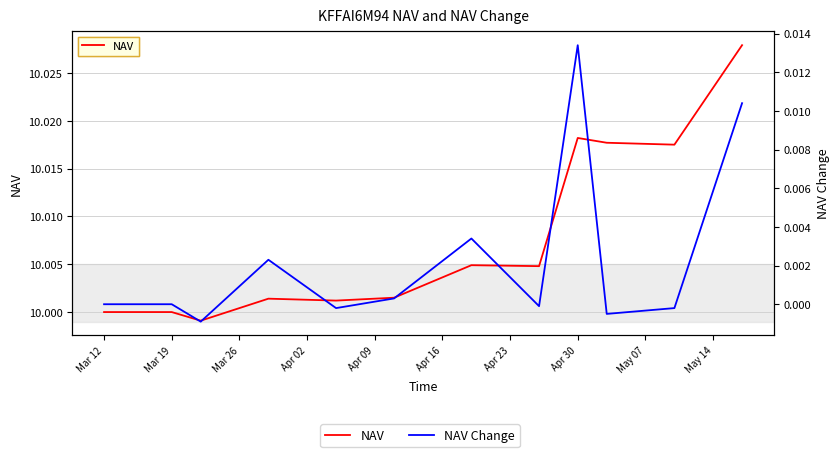

The NAV series shows 16.8 at 11. True or false?

False